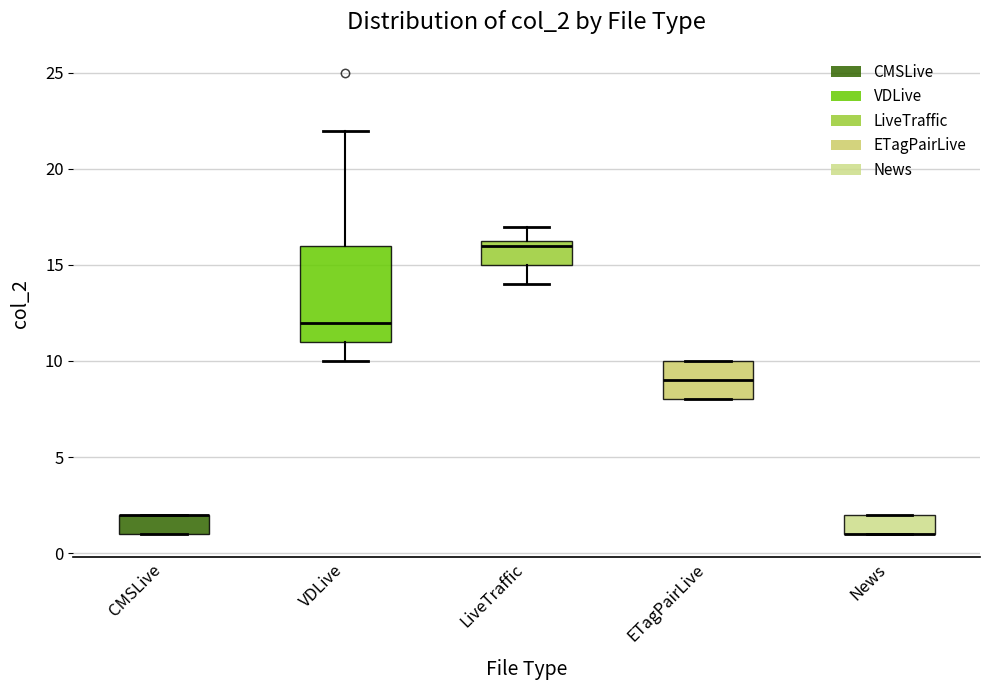

Reading left to right, read every box against the y-axis: the position of its median line, the range the box covers, and the ends of its whiskers. The values are not printed on the chart, so give them approximately, as read against the axis.

CMSLive: median 2.0 (drawn on the box's upper edge), box 1.0 to 2.0, whiskers 1.0 to 2.0
VDLive: median 12.0, box 11.0 to 16.0, whiskers 10.0 to 22.0
LiveTraffic: median 16.0, box 15.0 to 16.5, whiskers 14.0 to 17.0
ETagPairLive: median 9.0, box 8.0 to 10.0, whiskers 8.0 to 10.0
News: median 1.0 (drawn on the box's lower edge), box 1.0 to 2.0, whiskers 1.0 to 2.0